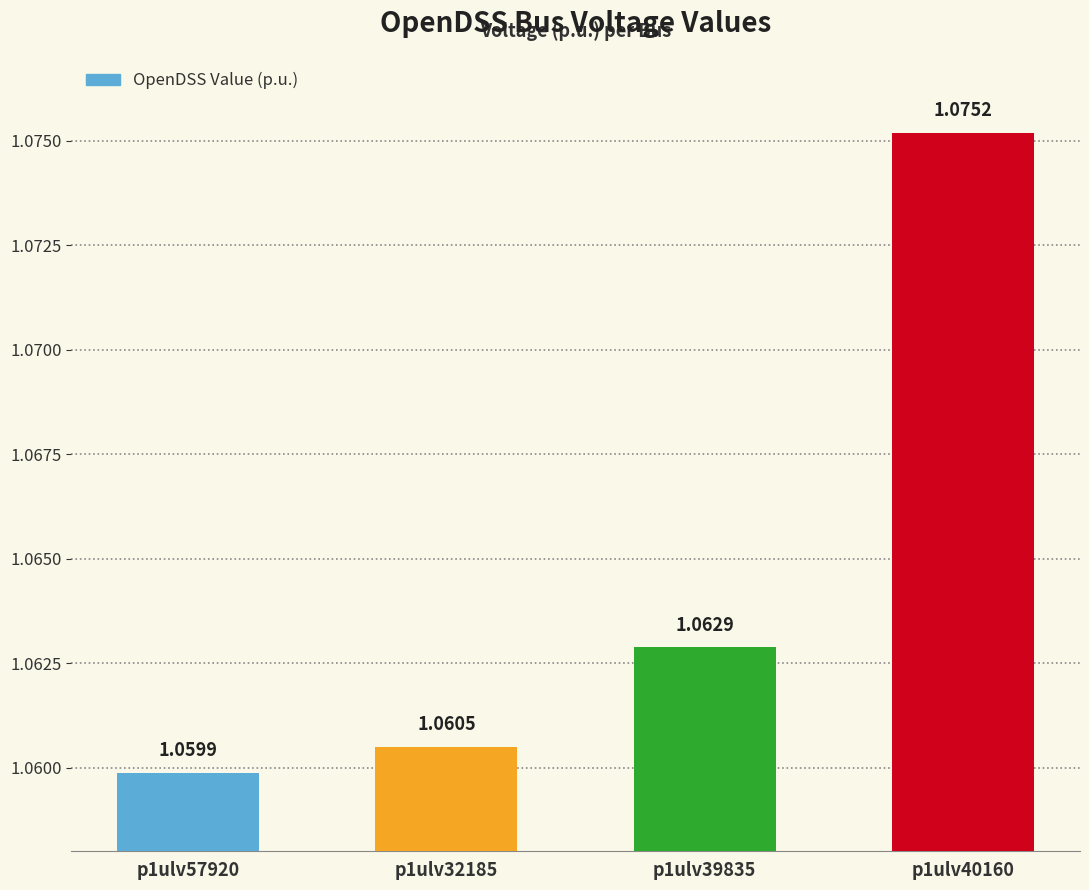

Count the values in the range 1 to 2.

4